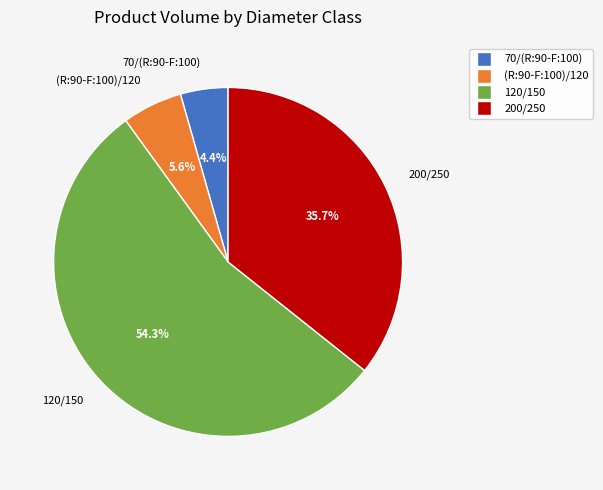

Which slice represents more than half of the pie?

120/150